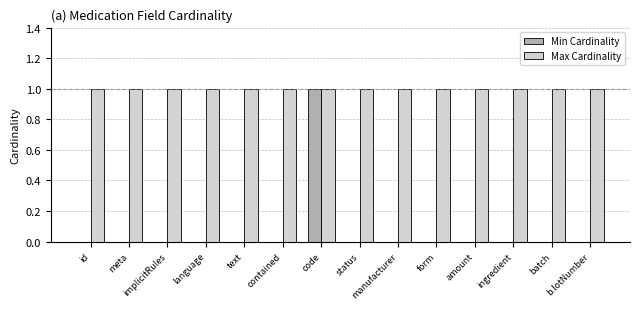

Reading left to right, what are all the values shown in this chart?

Min Cardinality: id=0	meta=0	implicitRules=0	language=0	text=0	contained=0	code=1	status=0	manufacturer=0	form=0	amount=0	ingredient=0	batch=0	b.lotNumber=0
Max Cardinality: id=1	meta=1	implicitRules=1	language=1	text=1	contained=1	code=1	status=1	manufacturer=1	form=1	amount=1	ingredient=1	batch=1	b.lotNumber=1